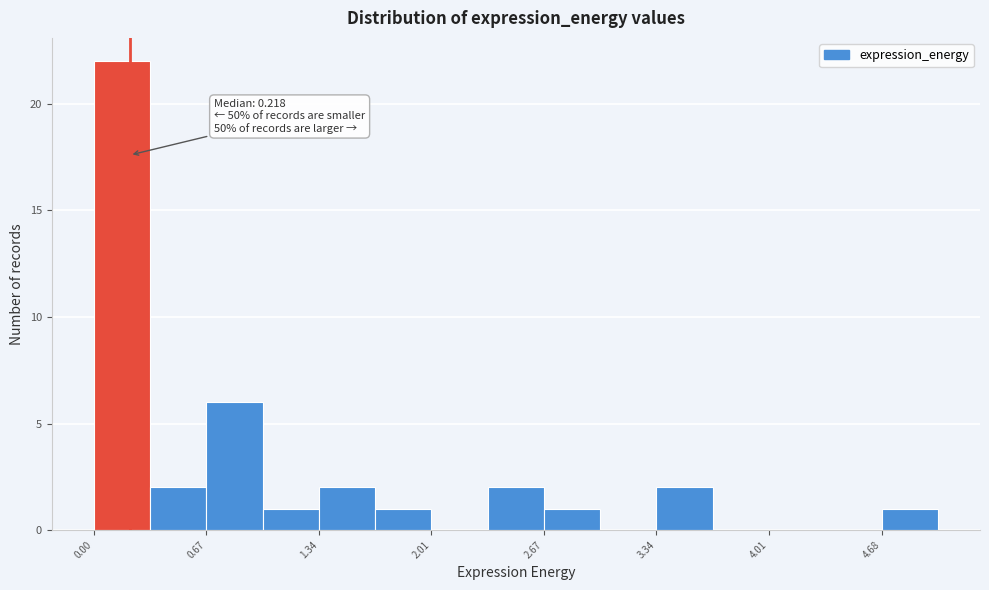

Read against the x-axis, roughly where is the centre of the tallest bar?

0.2